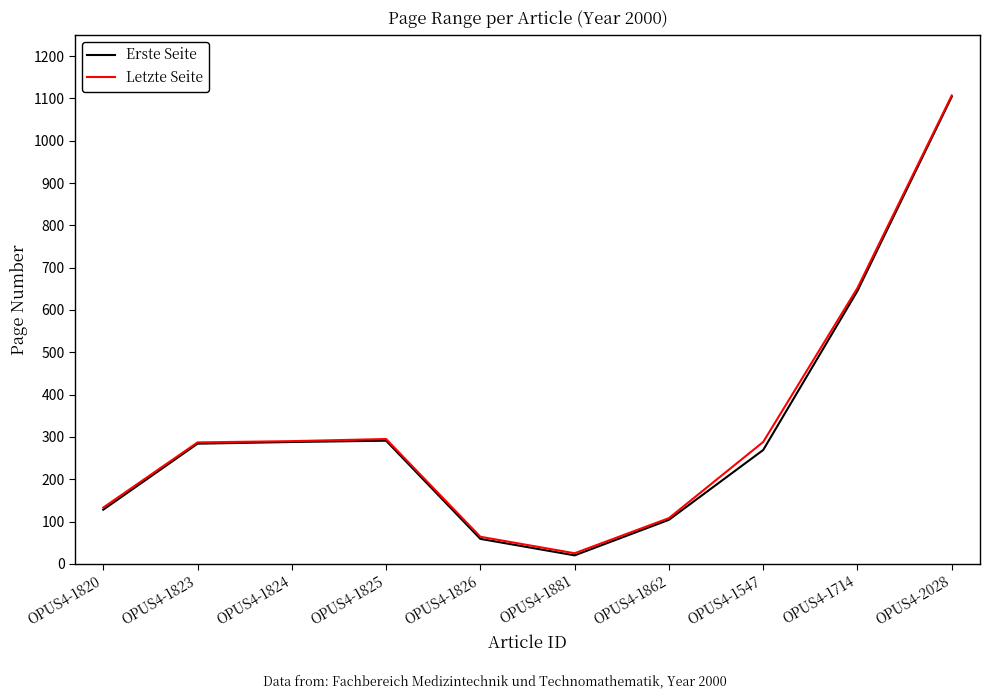

Count the number of categories in the chart.

10